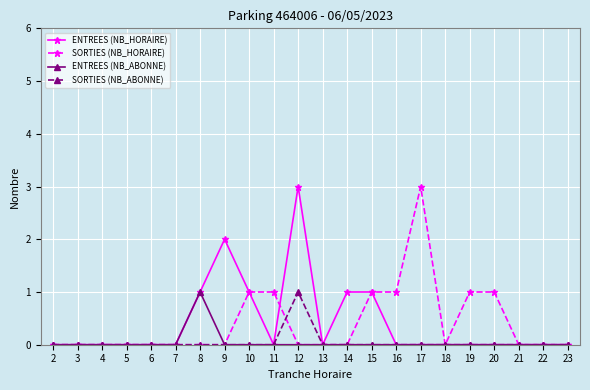

At which label does ENTREES (NB_ABONNE) reach its peak?

8